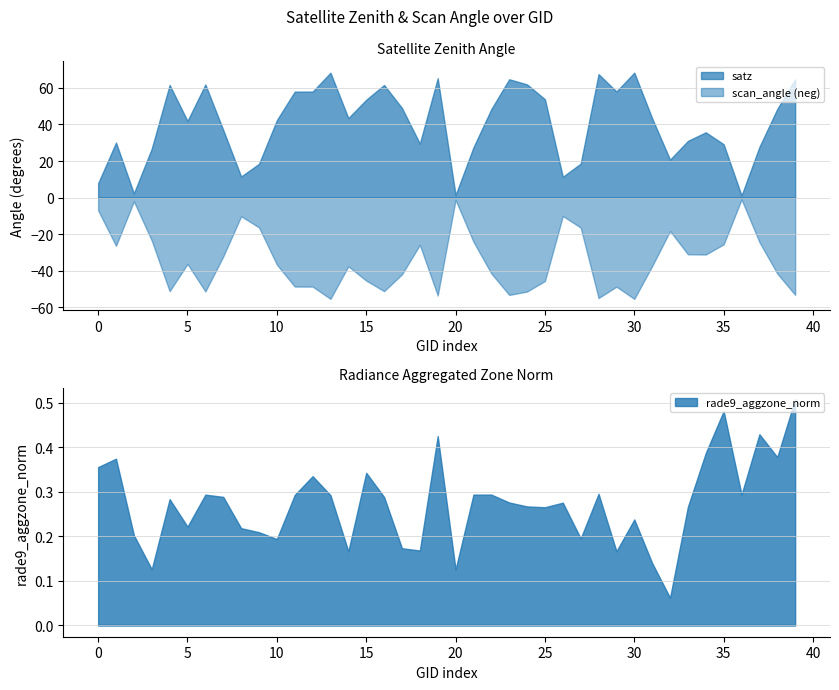

What is the minimum value for rade9_aggzone_norm?

0.1